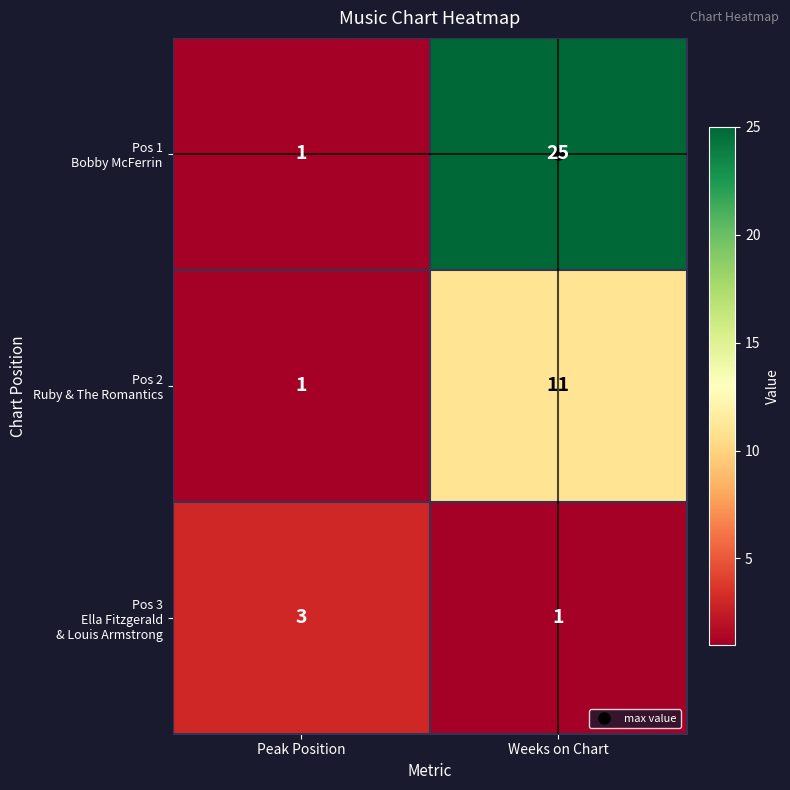

What is the total value across all series at Peak Position?

5